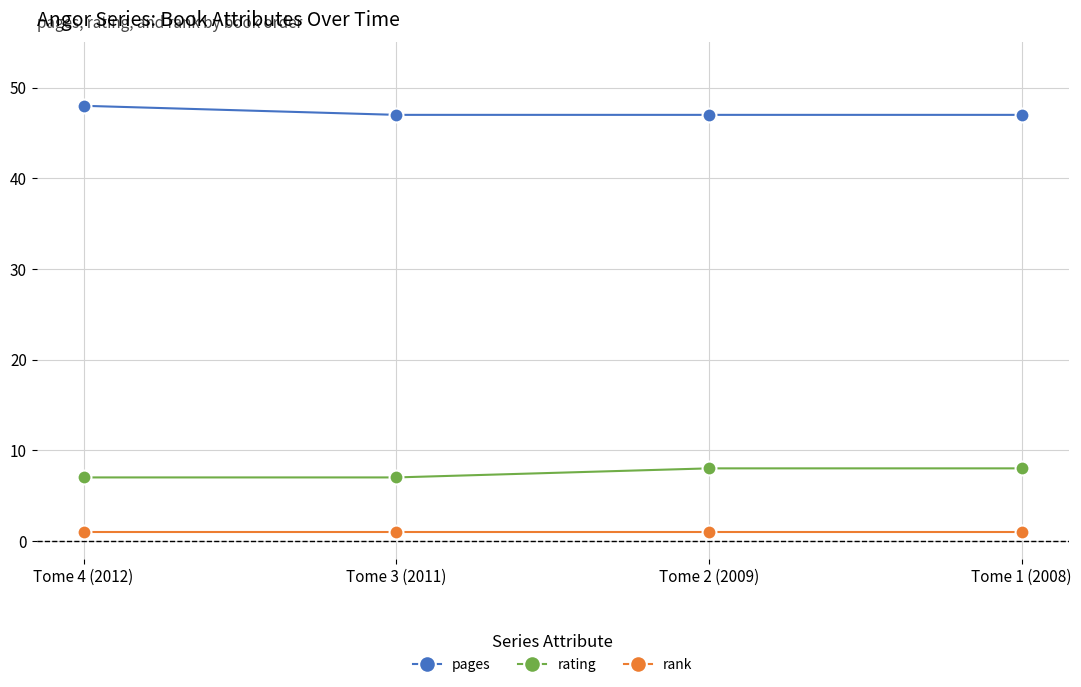

What is the sum of all rank values?

4